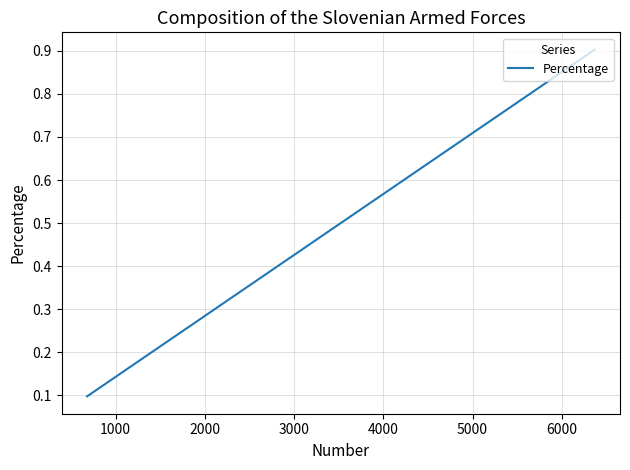

What is the average value?

0.5